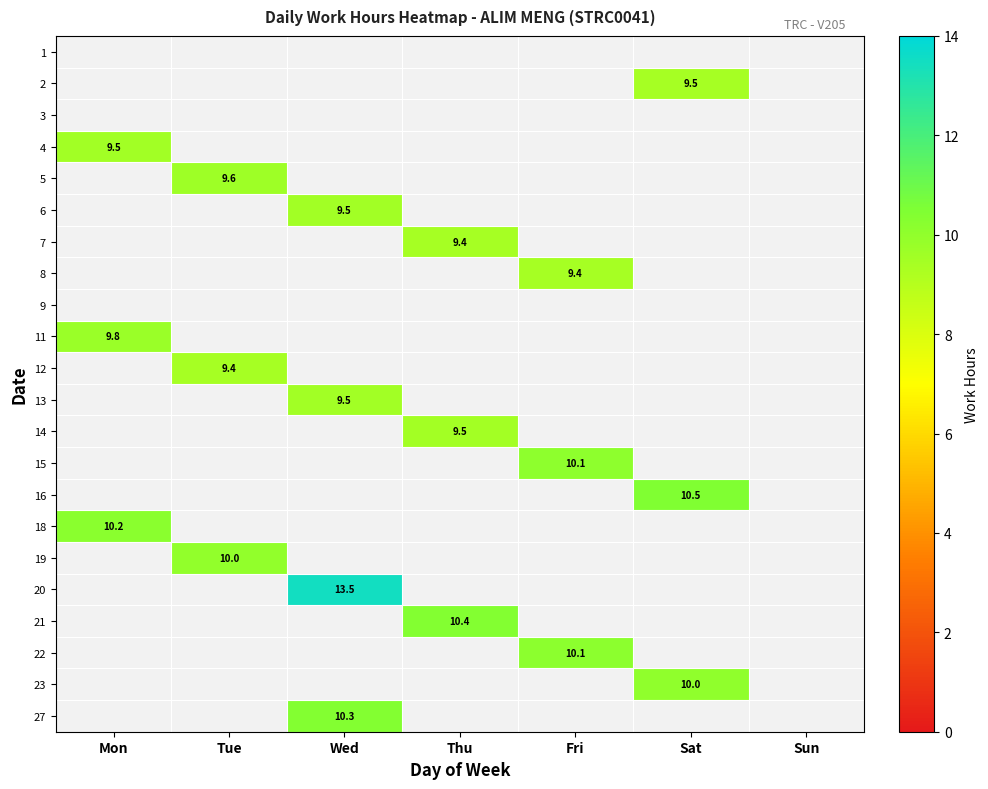

The 18 series shows 13.8 at Mon. True or false?

False